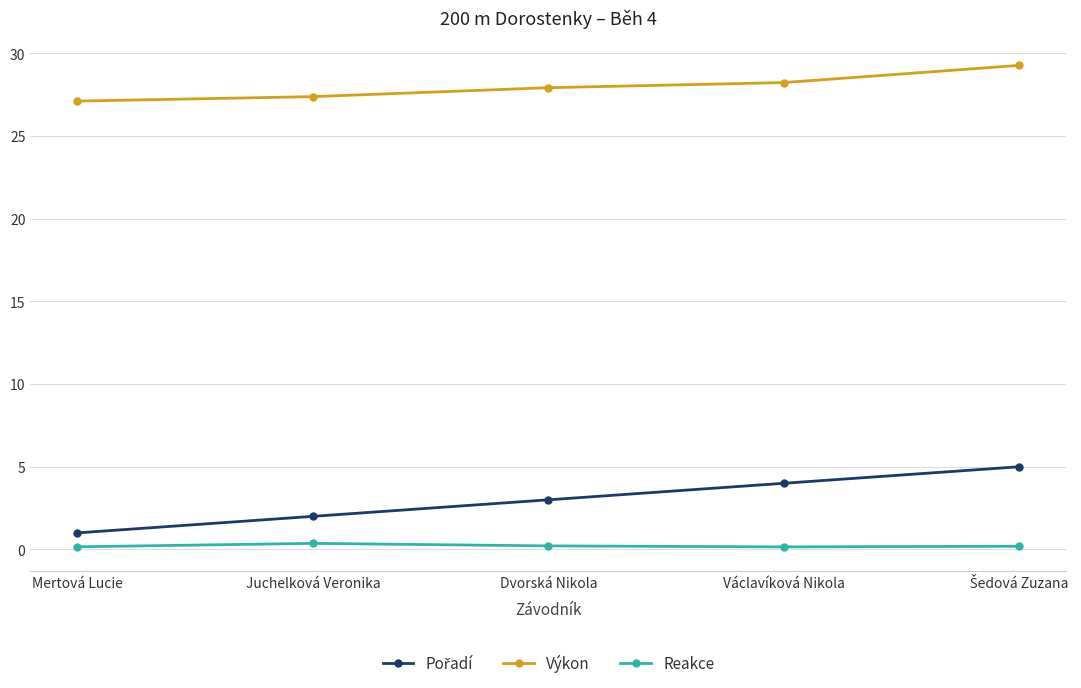

At how many categories does at least one series exceed 21?

5